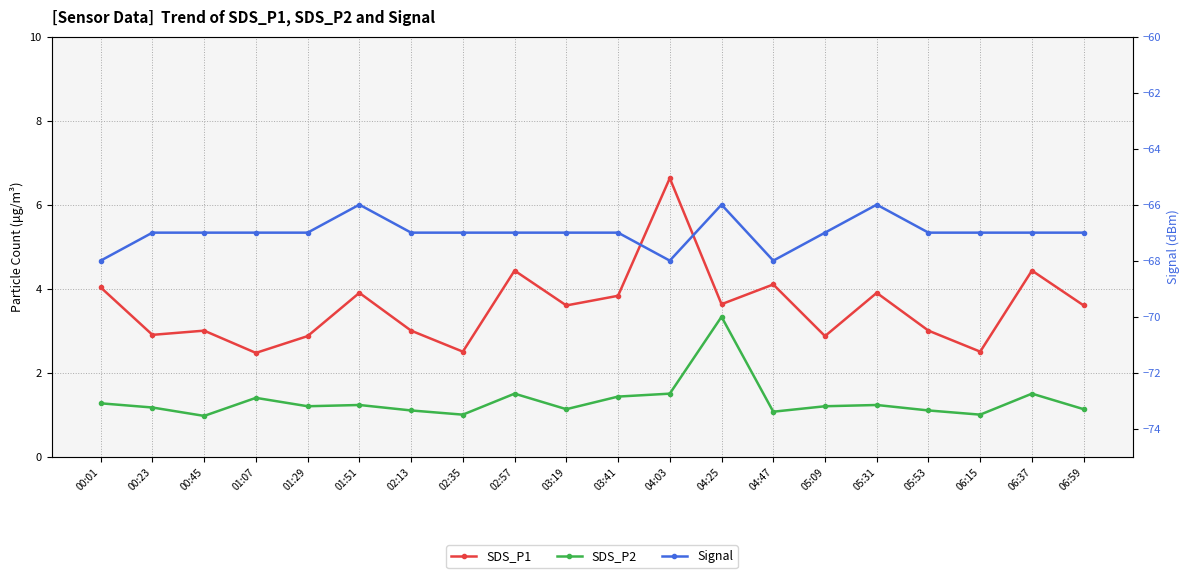

True or false: Signal and SDS_P2 cross at least once.

False